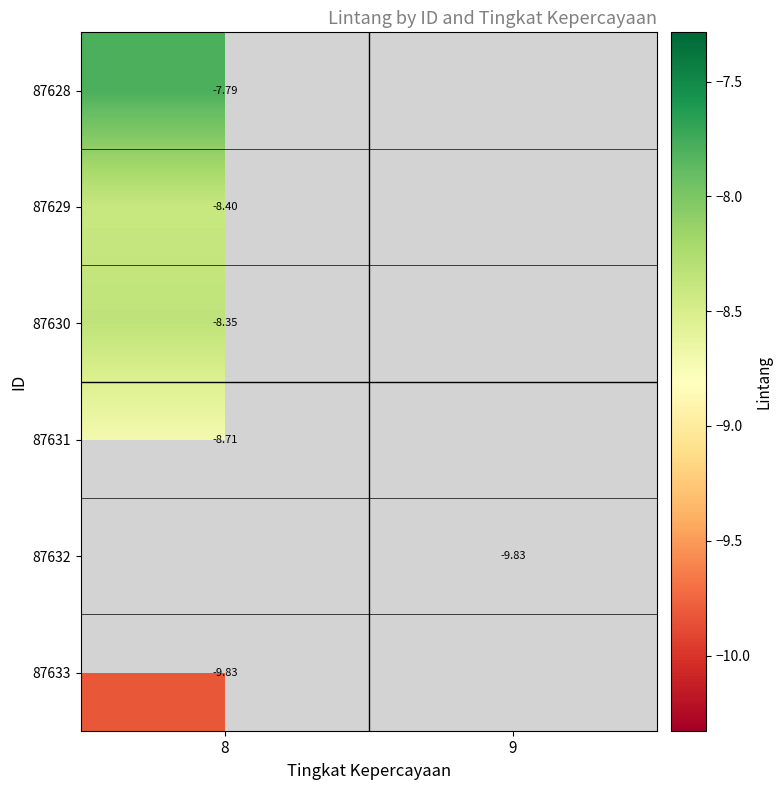

The 87628 series shows -11.4 at 8. True or false?

False